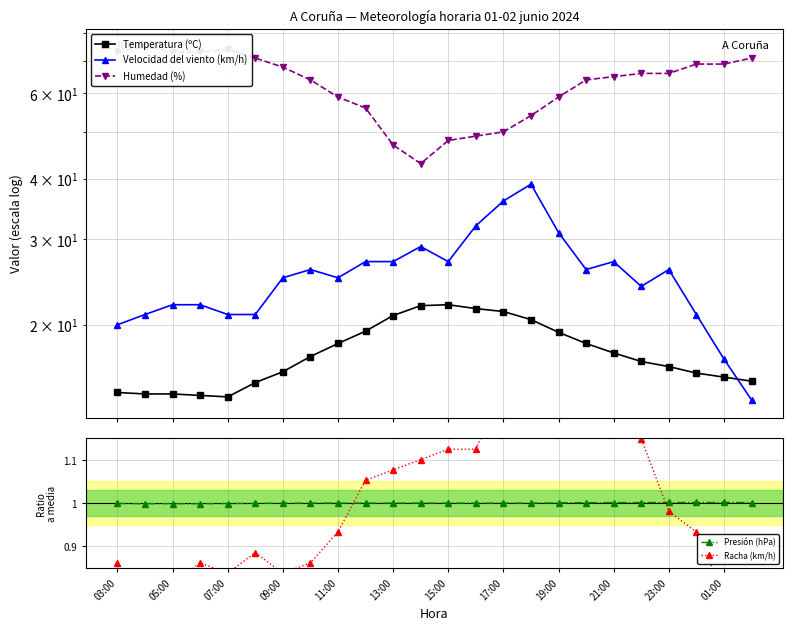

True or false: Presión (hPa) has a value of 1.0 at 19:00.

True